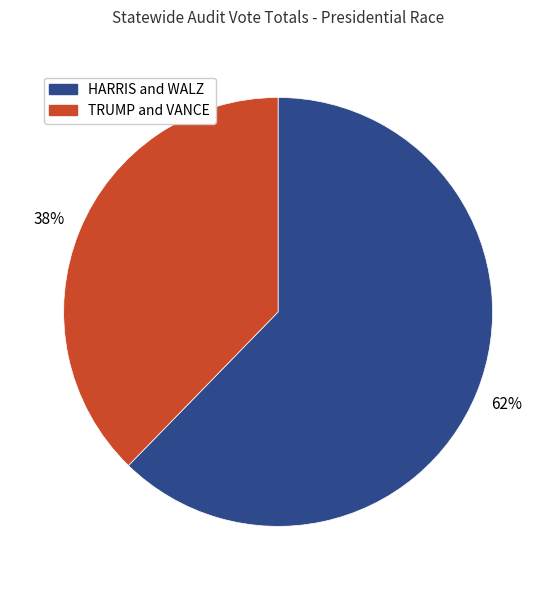

Rank the categories by value from highest to lowest.

HARRIS and WALZ, TRUMP and VANCE